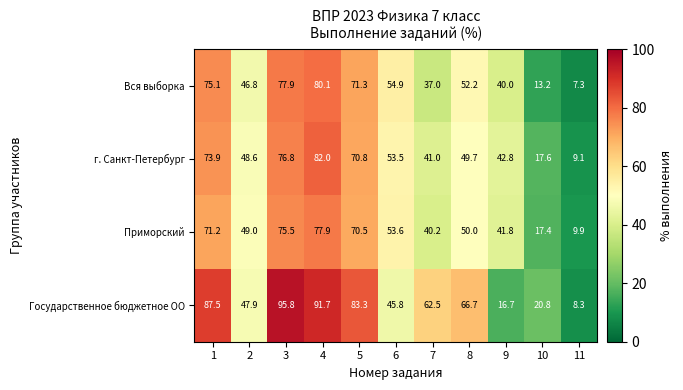

What is the difference between the highest and lowest values at 1?

16.3